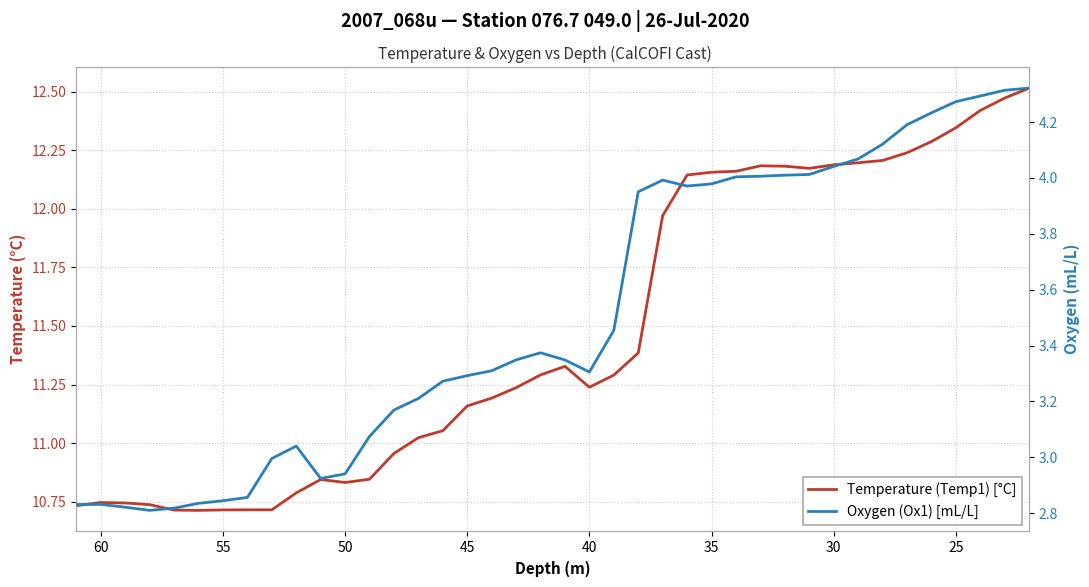

Reading left to right, extract all data points from this chart.

Temperature (Temp1) [°C]: 10.7	10.7	10.7	10.7	10.7	10.7	10.7	10.7	10.7	10.8	10.8	10.8	10.8	11.0	11.0	11.1	11.2	11.2	11.2	11.3	11.3	11.2	11.3	11.4	12.0	12.1	12.2	12.2	12.2	12.2	12.2	12.2	12.2	12.2	12.2	12.3	12.3	12.4	12.5	12.5
Oxygen (Ox1) [mL/L]: 2.8	2.8	2.8	2.8	2.8	2.8	2.8	2.9	3.0	3.0	2.9	2.9	3.1	3.2	3.2	3.3	3.3	3.3	3.3	3.4	3.3	3.3	3.5	4.0	4.0	4.0	4.0	4.0	4.0	4.0	4.0	4.0	4.1	4.1	4.2	4.2	4.3	4.3	4.3	4.3